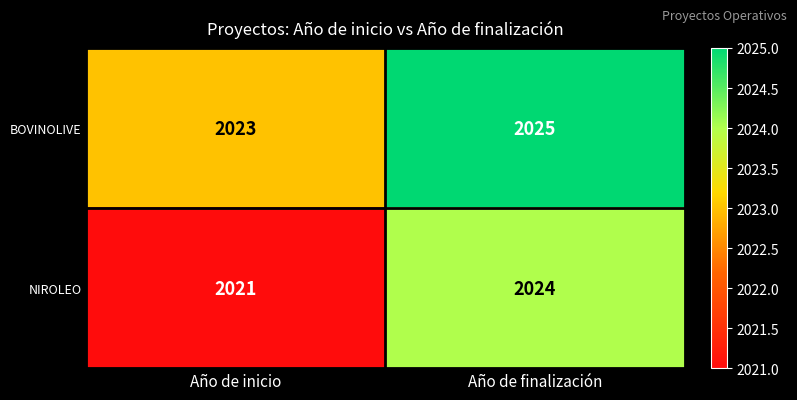

At which category is the sum across all series the highest?

Año de finalización